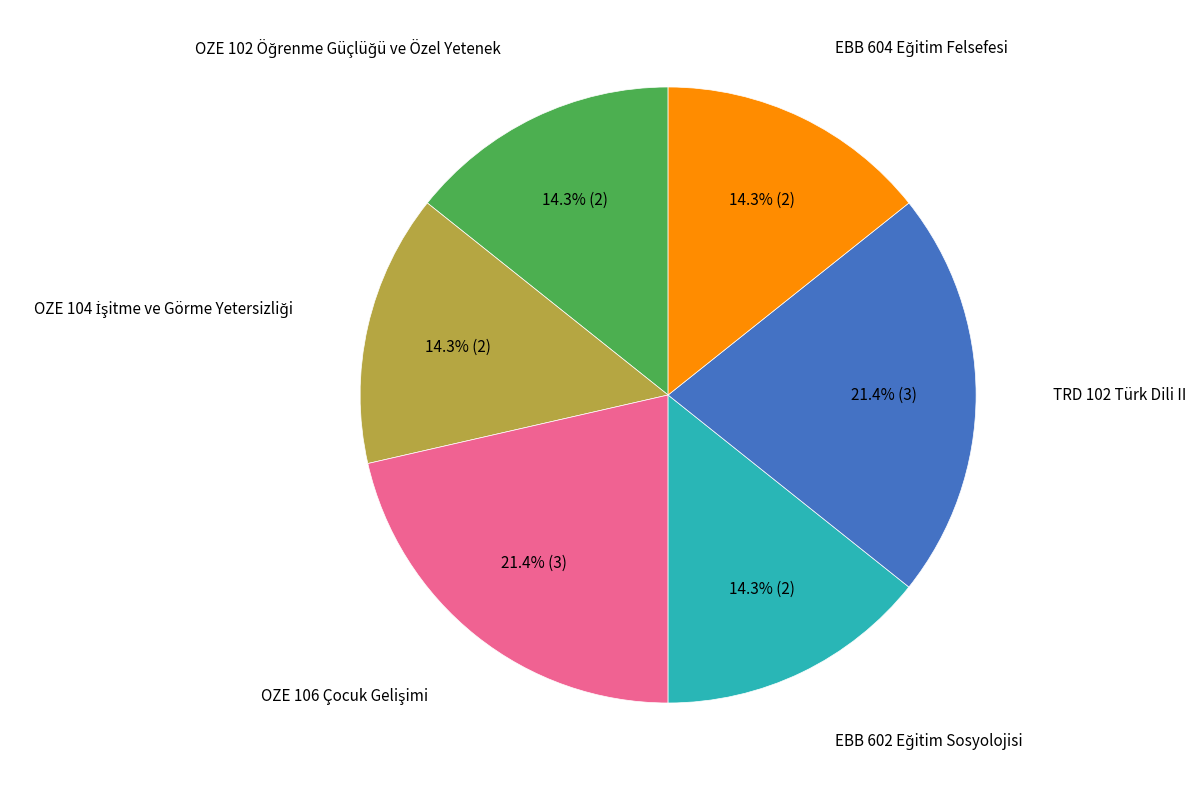

Is there a majority slice in this chart?

No